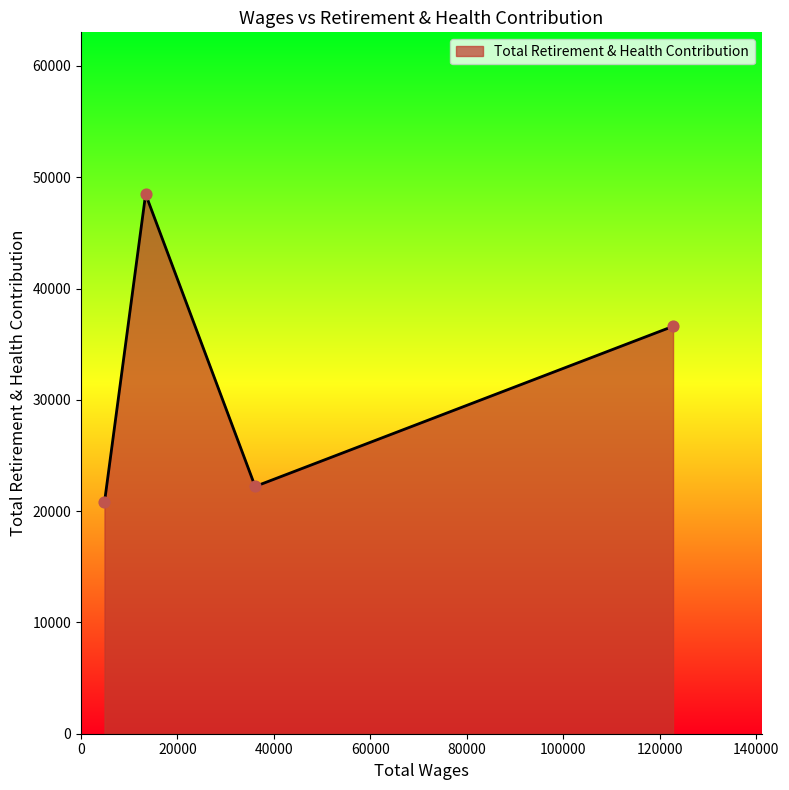

What is the difference between the maximum and second lowest values?

26260